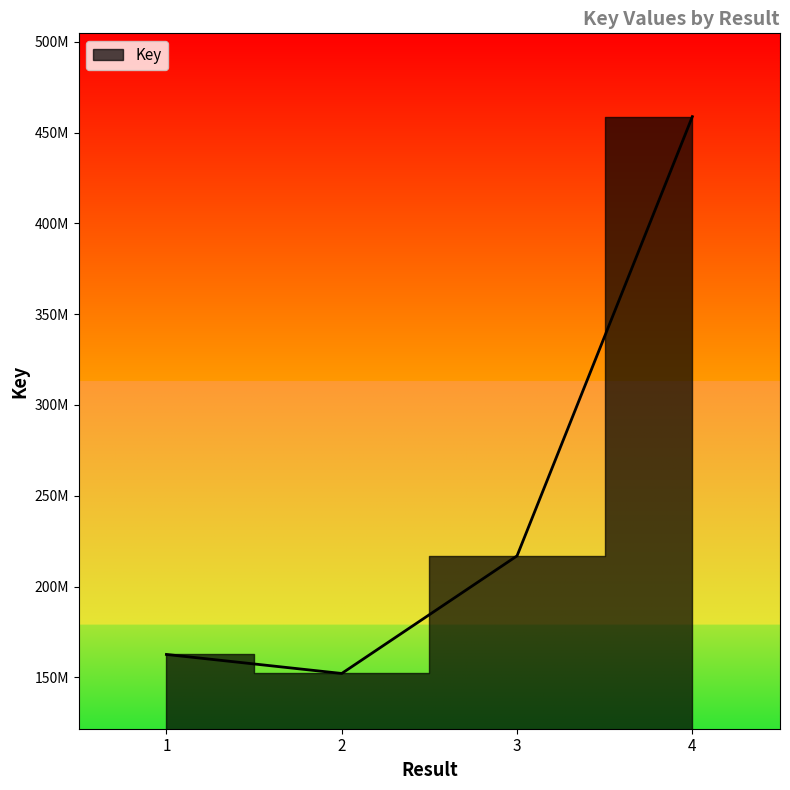

What is the difference between the maximum and minimum values?

306630285